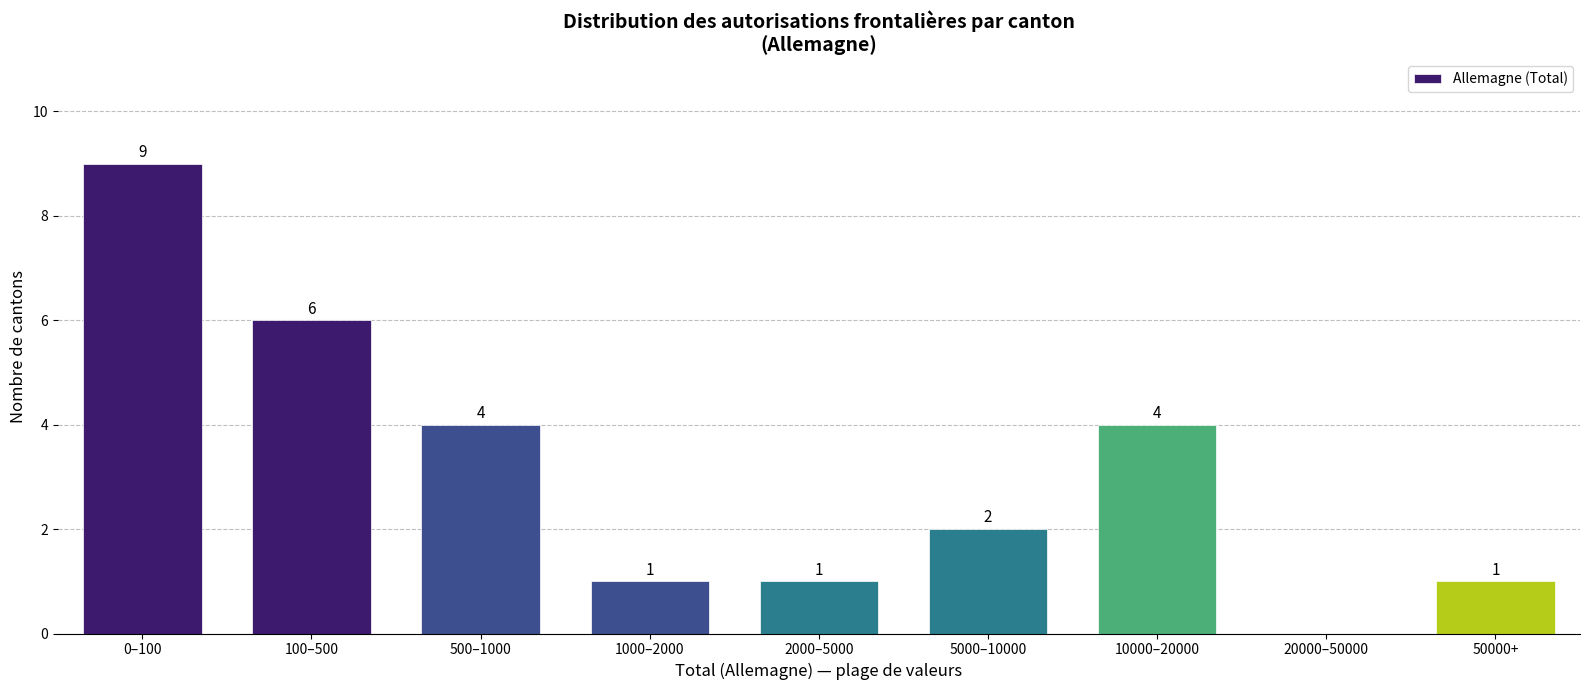

Reading left to right, what are all the values shown in this chart?

0–100=9	100–500=6	500–1000=4	1000–2000=1	2000–5000=1	5000–10000=2	10000–20000=4	20000–50000=0	50000+=1